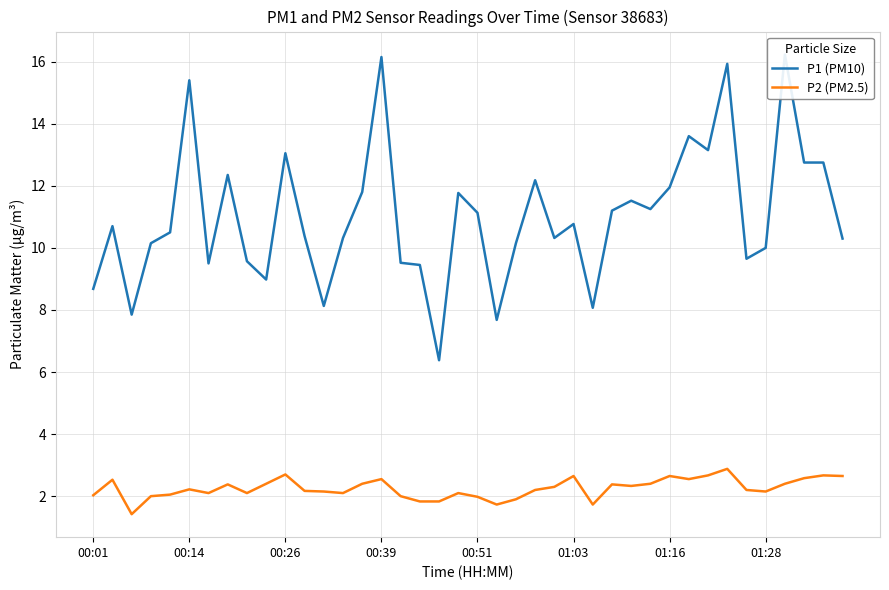

The value of P1 (PM10) at 23 is 16.3. True or false?

False